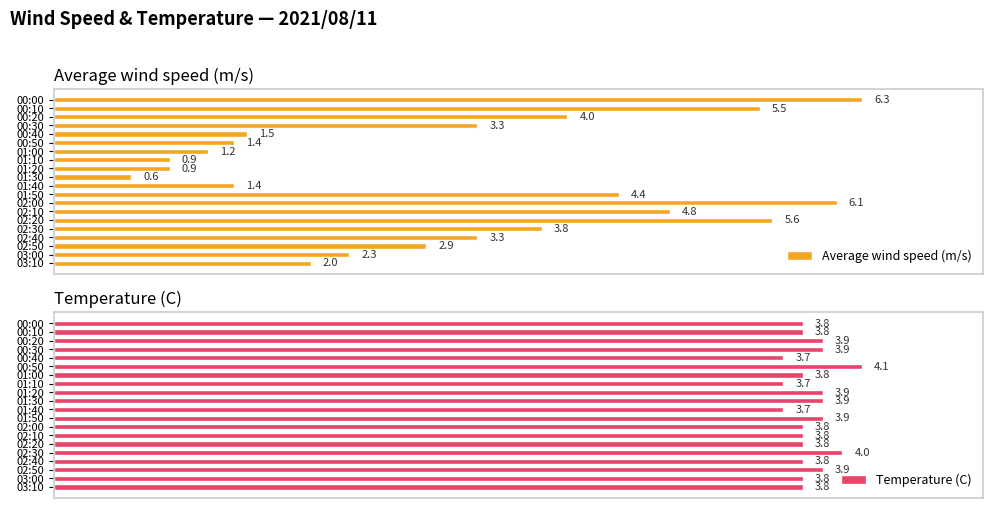

At 02:50, list the series in order from smallest to largest.

Average wind speed (m/s), Temperature (C)